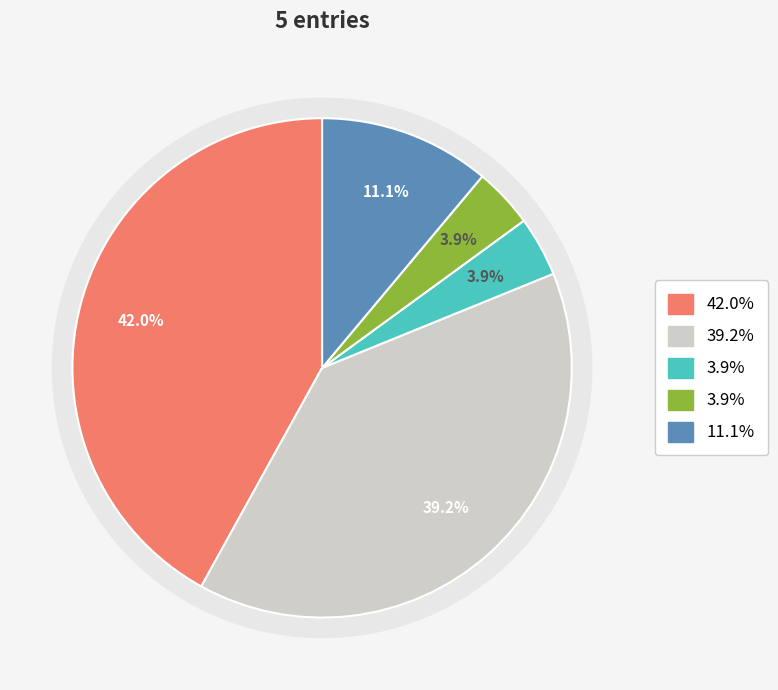

Is there a majority slice in this chart?

No